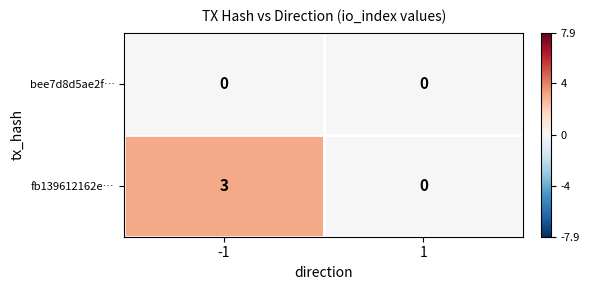

Rank the series by their maximum value, from highest to lowest.

fb139612162e…, bee7d8d5ae2f…